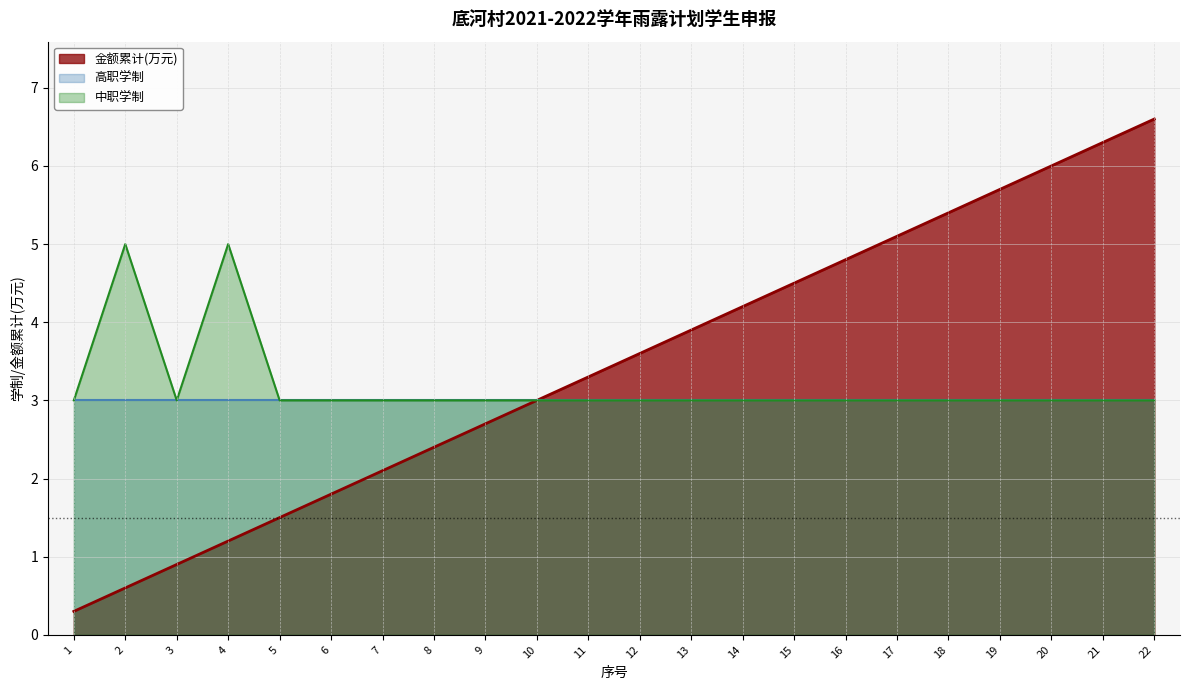

Is the value of 中职 at 9 greater than the value of 金额累计 at 4?

Yes